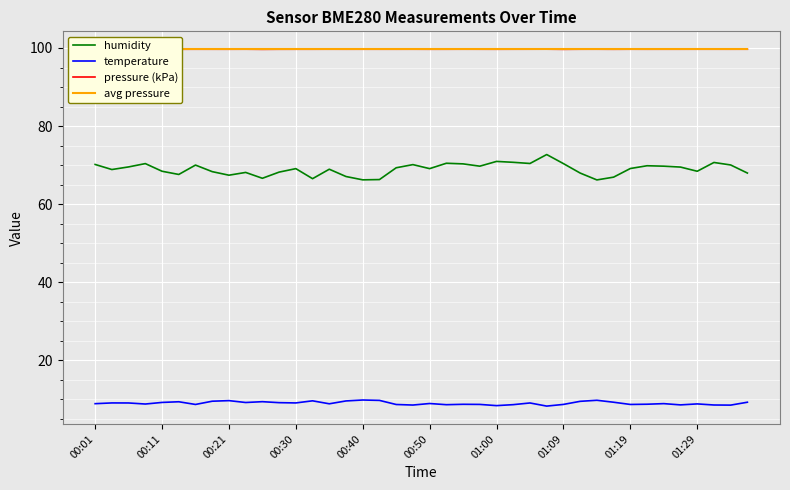

What are all the series names shown in the legend?

humidity, temperature, pressure (kPa), avg pressure